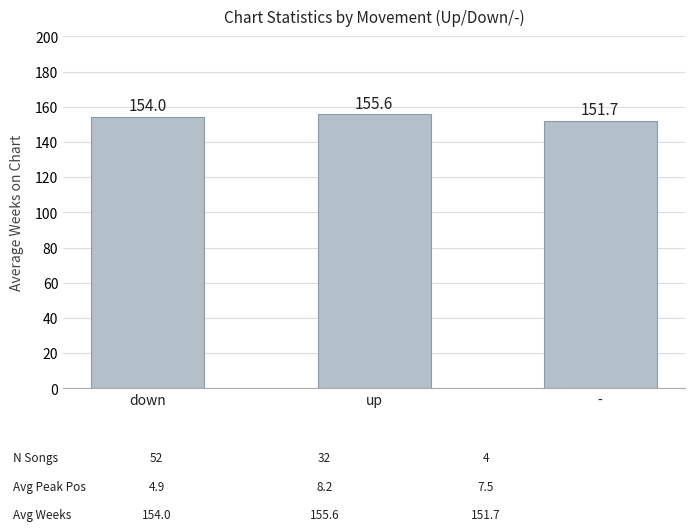

What is the ratio of the value at down to the value at -?

1.0